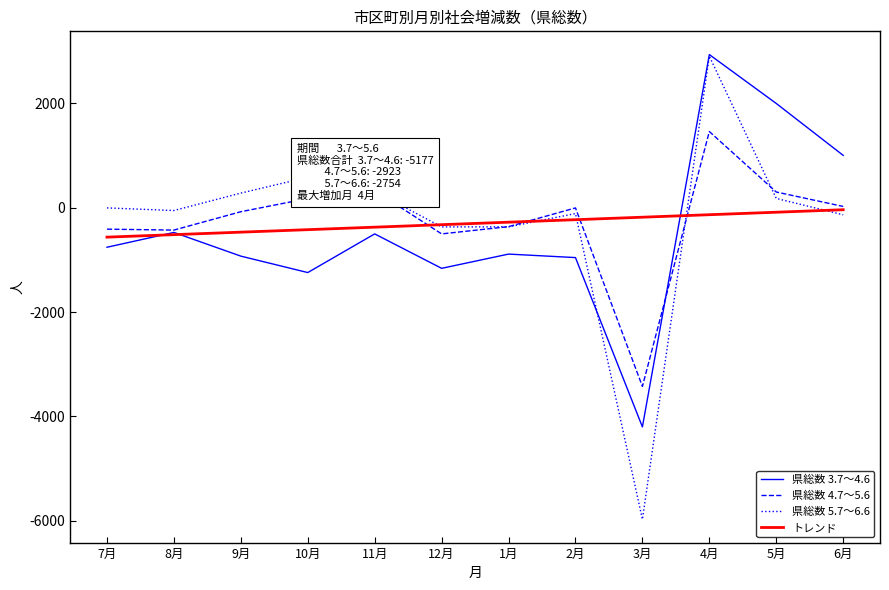

At which category is the sum across all series the highest?

4月